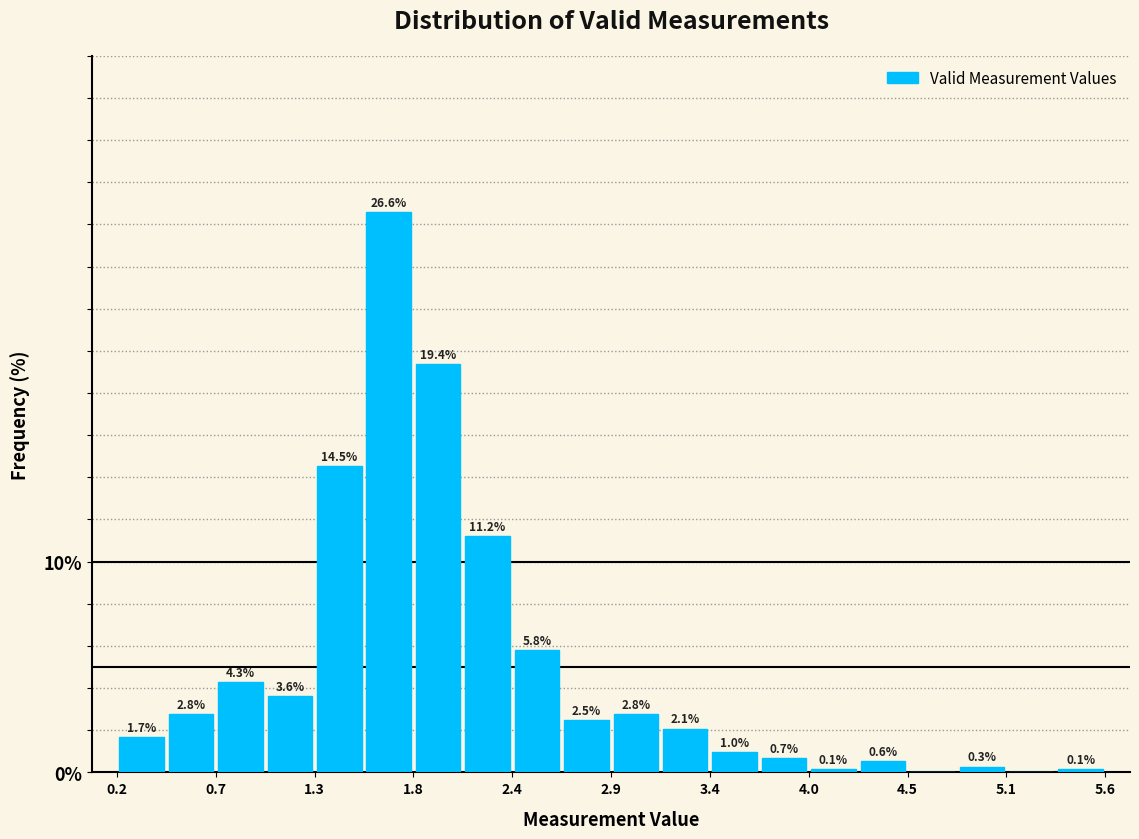

Read against the x-axis, roughly where is the centre of the tallest bar?

1.7